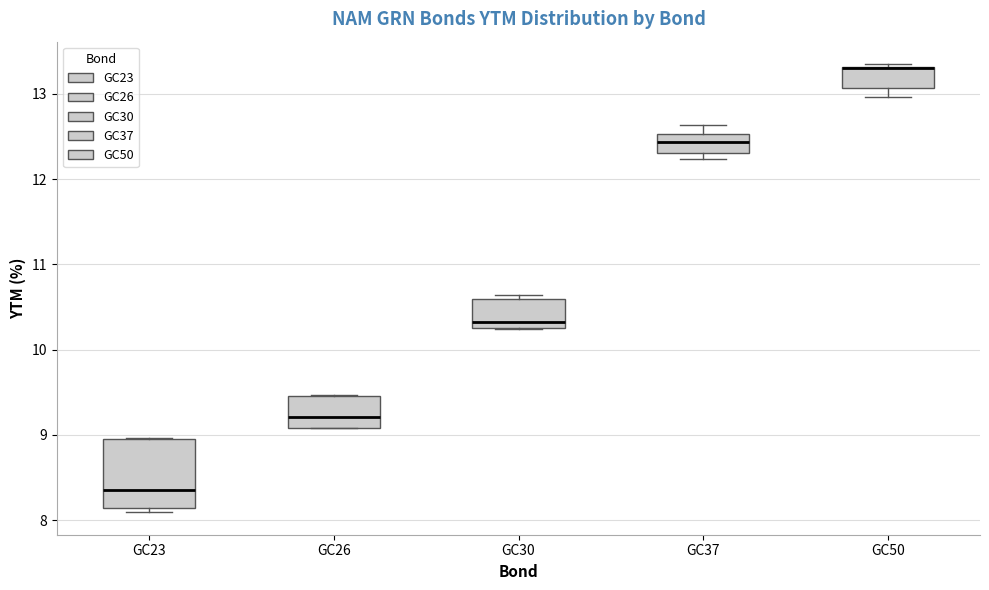

Comparing the boxes themselves (not the whiskers), which one is the tallest?

GC23